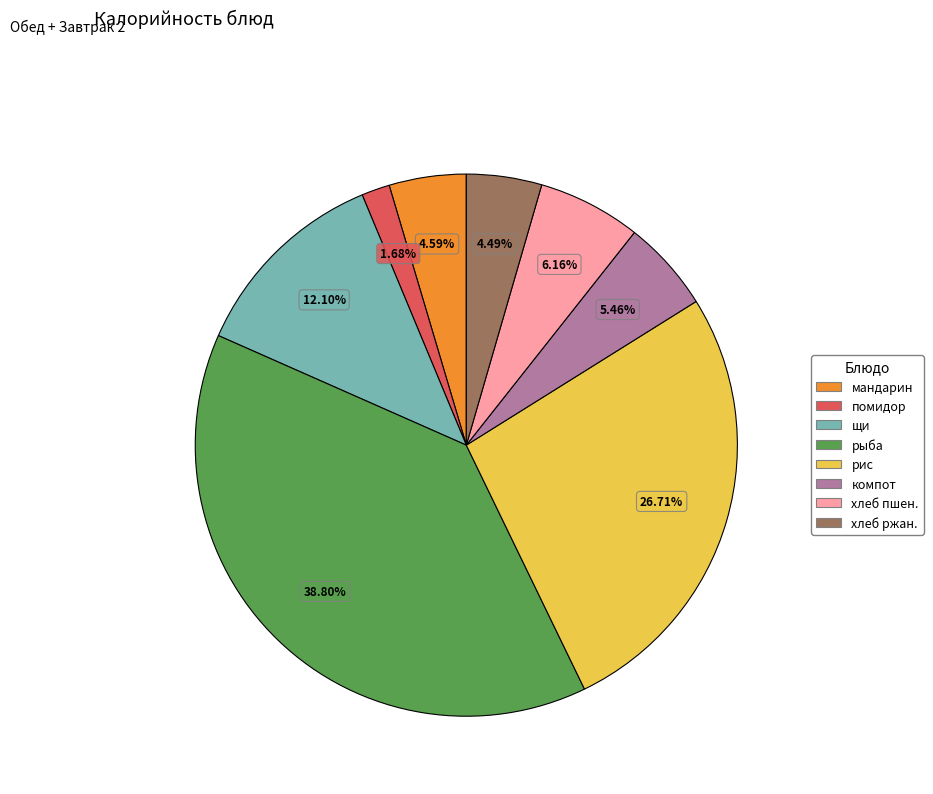

To the nearest percent, what is the difference between the largest and smallest slice percentages?

37%